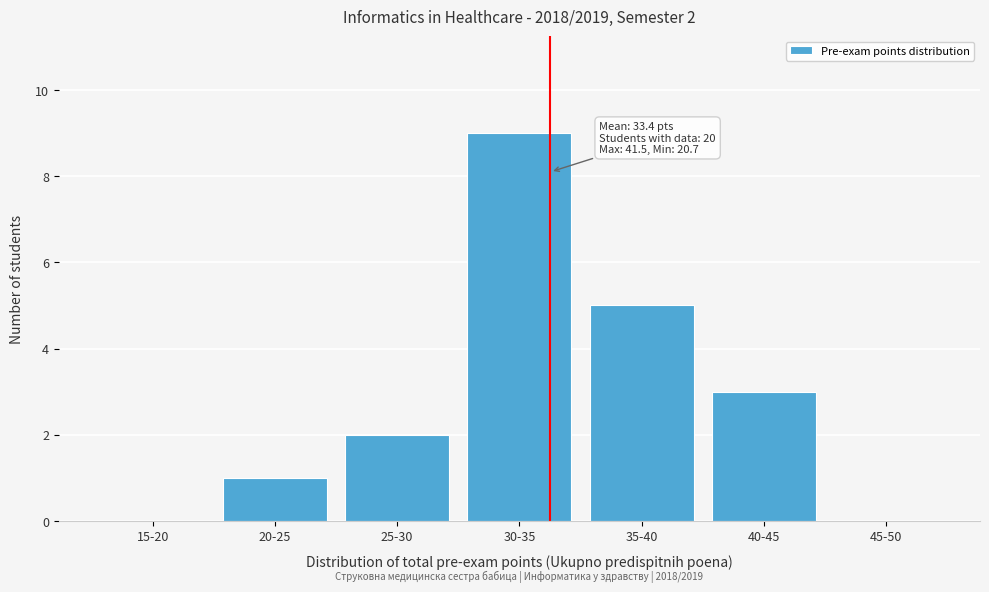

Reading left to right, what are all the values shown in this chart?

15-20=0	20-25=1	25-30=2	30-35=9	35-40=5	40-45=3	45-50=0